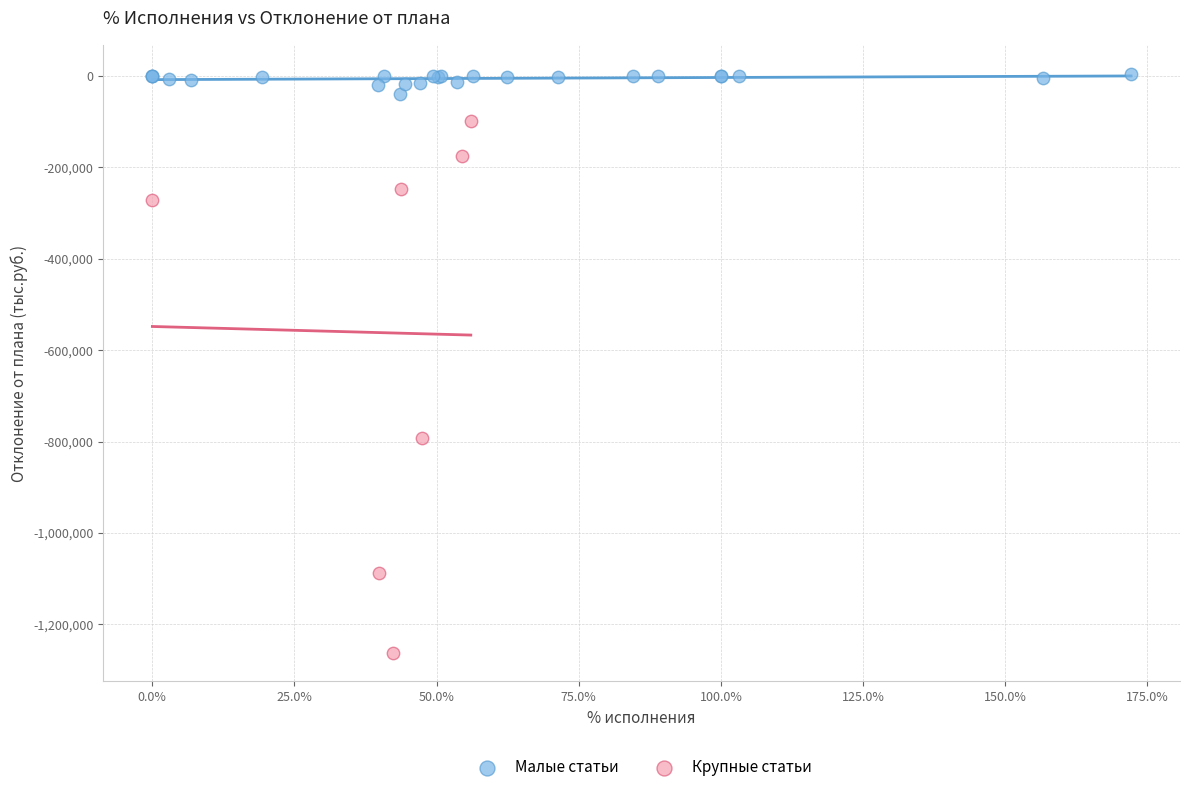

Which series reaches the maximum Y coordinate?

Малые статьи